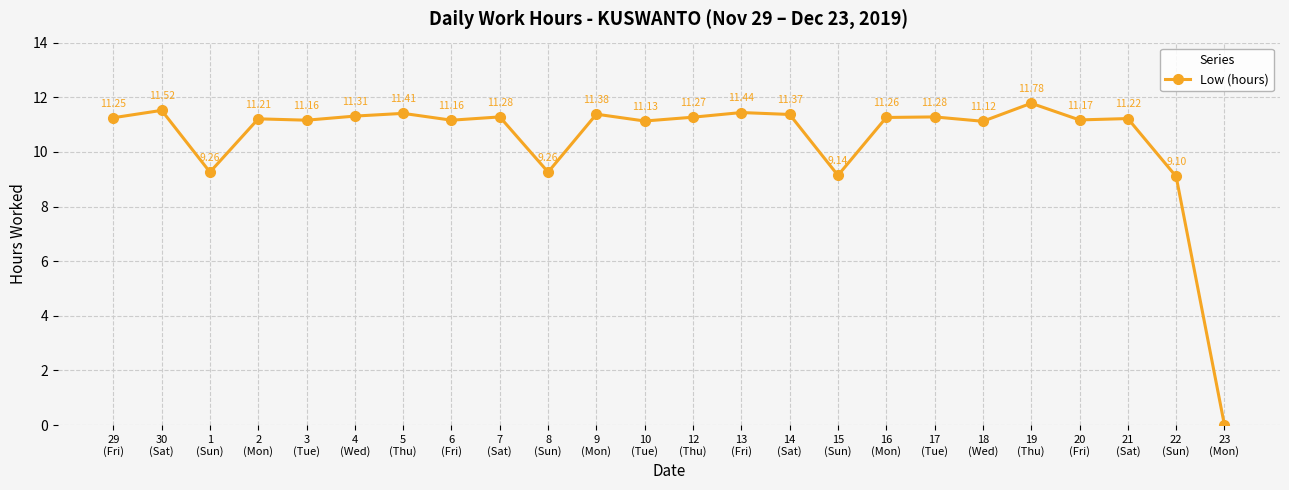

How many data points does each series have?

24